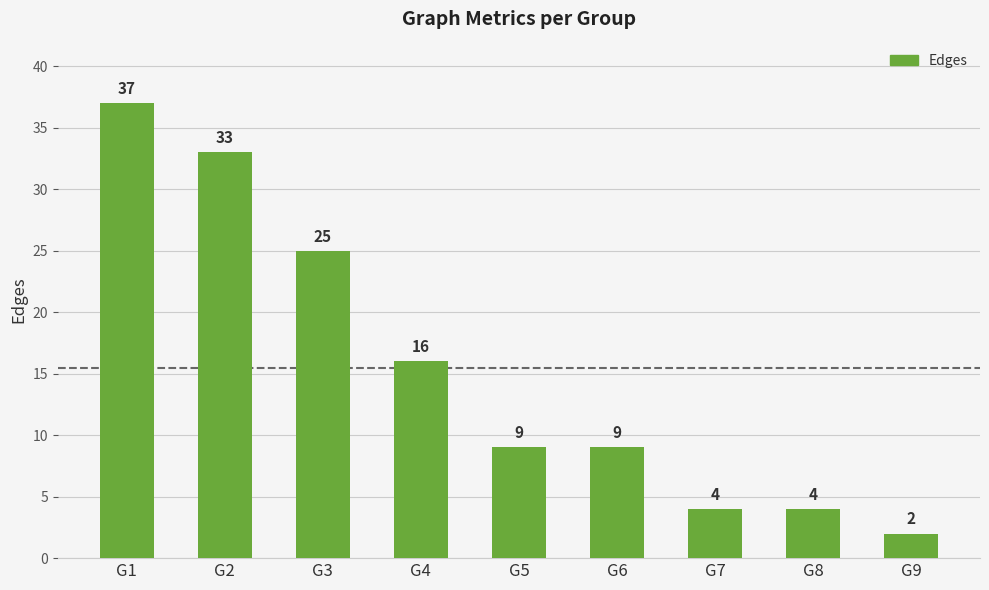

At which category does the chart reach its minimum across all series?

G9